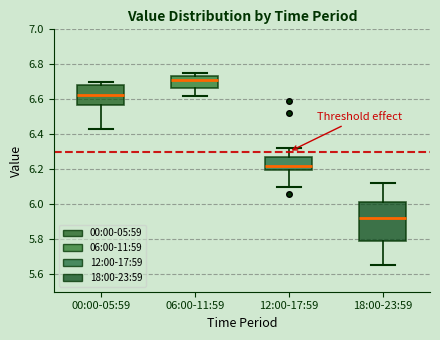

Which box is the tallest, from its lower edge to its upper edge?

18:00-23:59